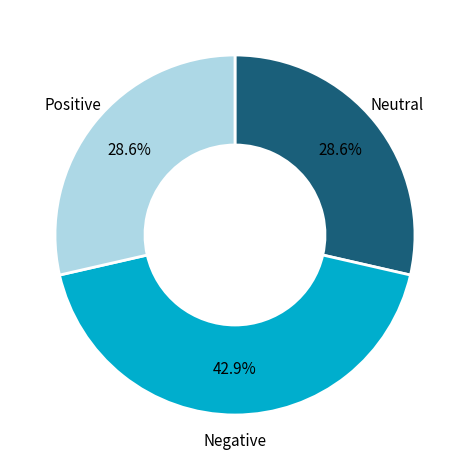

Which has a higher value, Neutral or Negative?

Negative